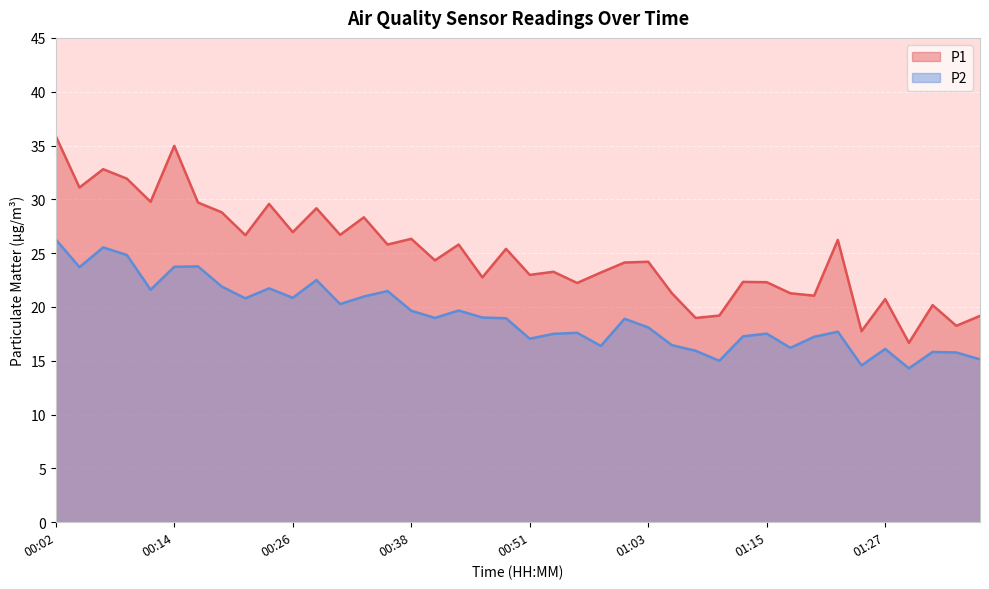

Does the chart display data point markers on the line(s)?

No